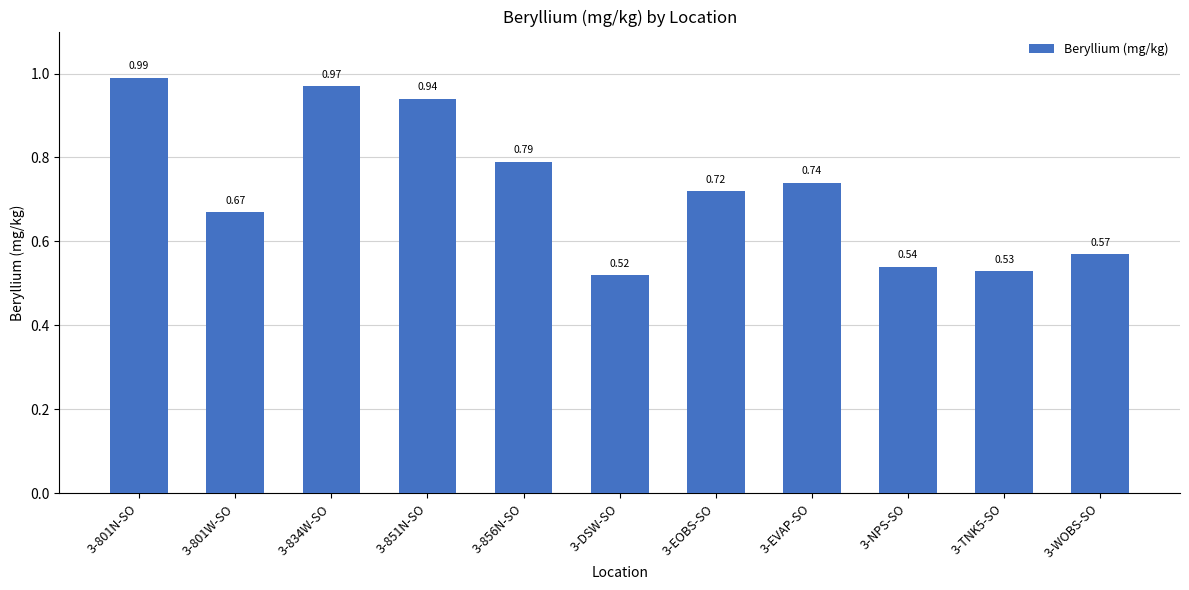

What is the label of the 3rd bar from the right?

3-NPS-SO